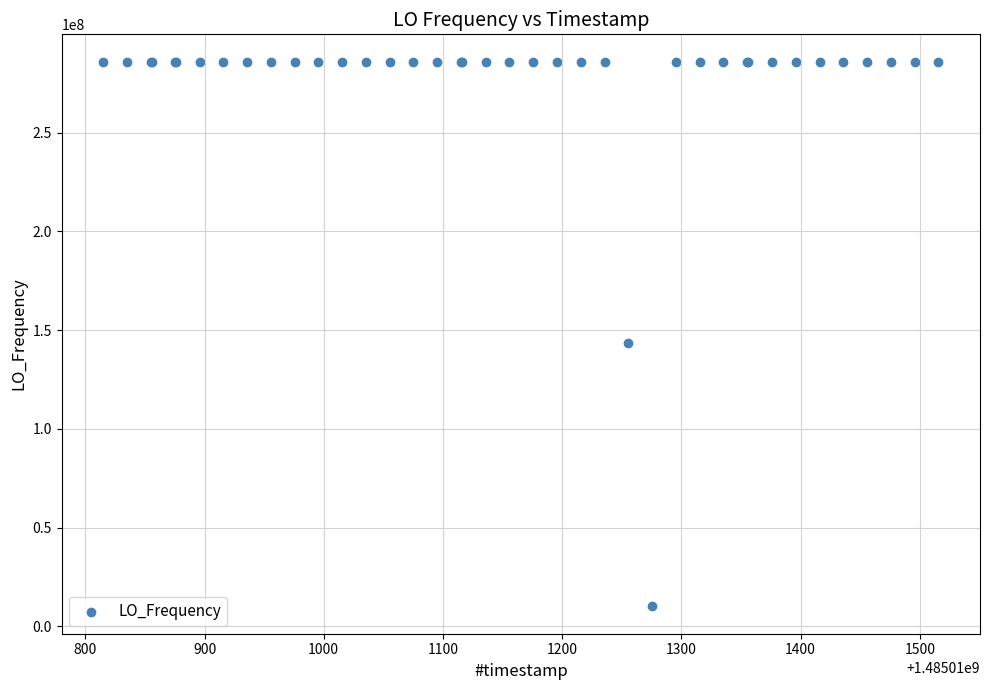

What Y value in the scatter plot is closest to 148023518?

143698937.4